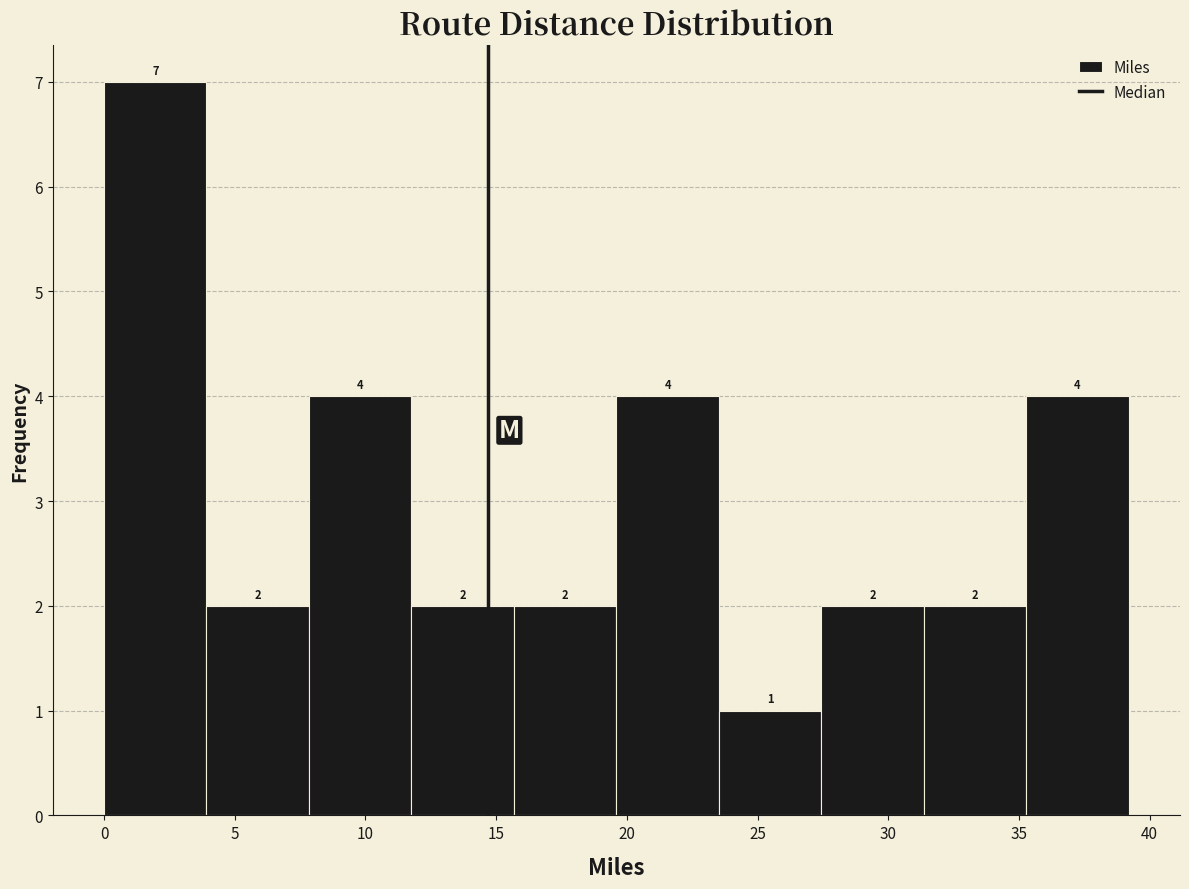

Reading left to right, list every bar in this chart as the range it spans on the x-axis followed by its height. The bar edges are not printed on the chart, so give them approximately, as read against the axis.

0.0 to 4.0: 7
4.0 to 8.0: 2
8.0 to 12.0: 4
12.0 to 15.5: 2
15.5 to 19.5: 2
19.5 to 23.5: 4
23.5 to 27.5: 1
27.5 to 31.5: 2
31.5 to 35.5: 2
35.5 to 39.0: 4